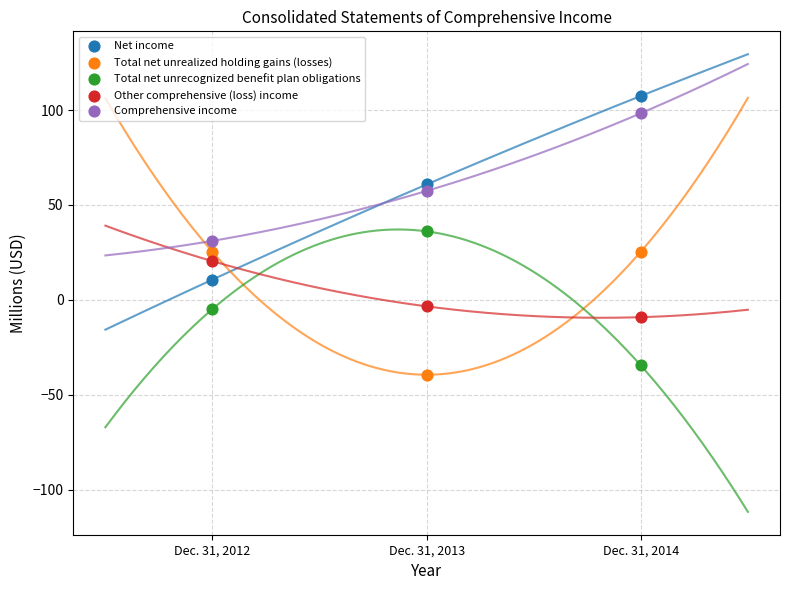

In the Comprehensive income series, what Y value is closest to 64?

57.4